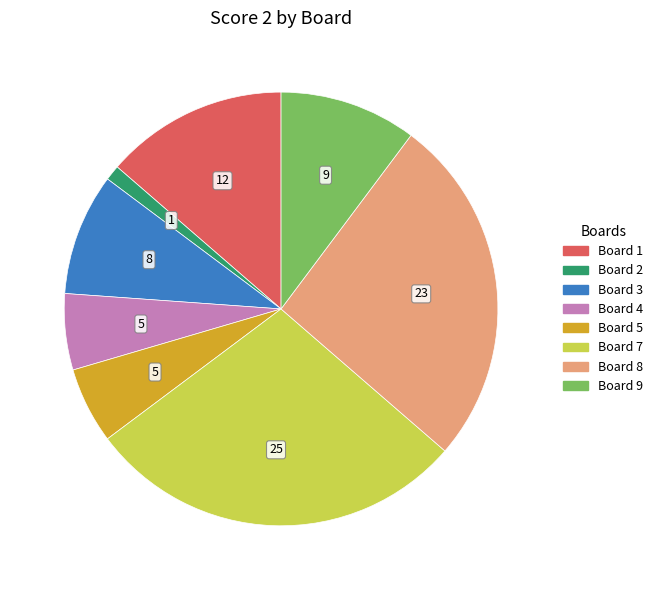

Is there a majority slice in this chart?

No